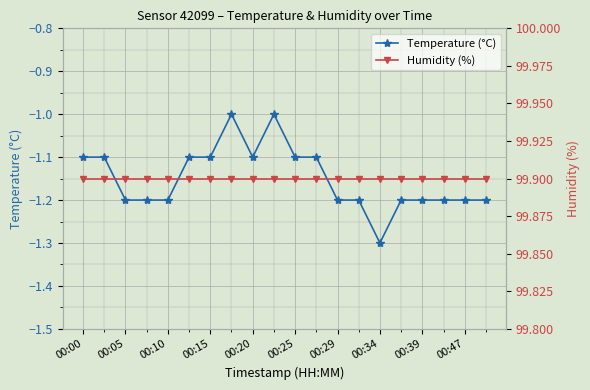

What is the maximum value for Temperature (°C)?

-1.0